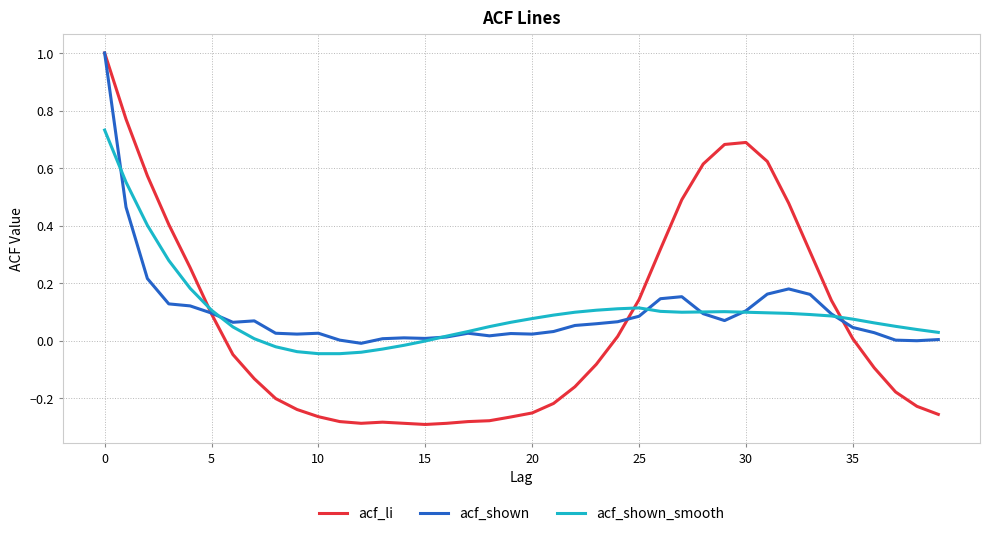

Which series has the widest spread of values?

acf_li